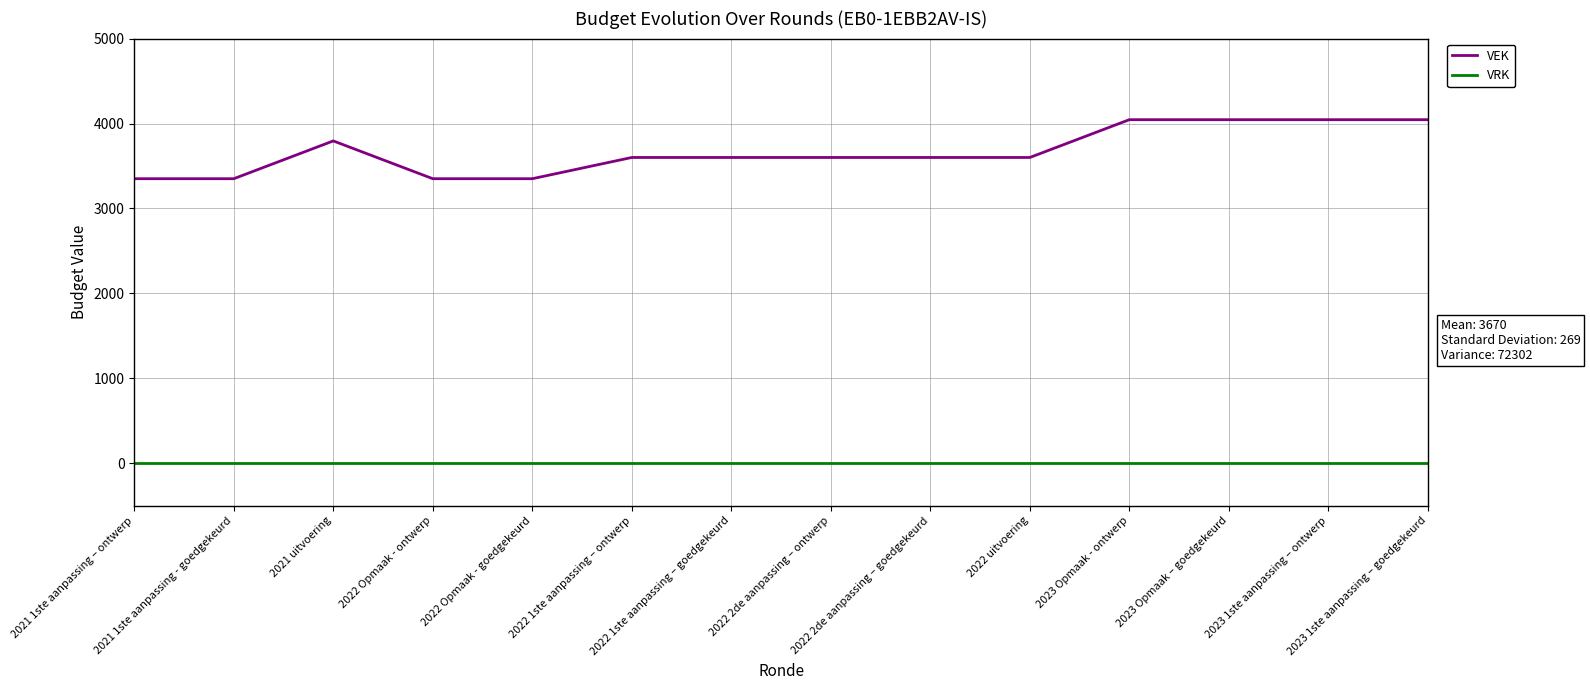

True or false: VEK and VRK cross at least once.

False